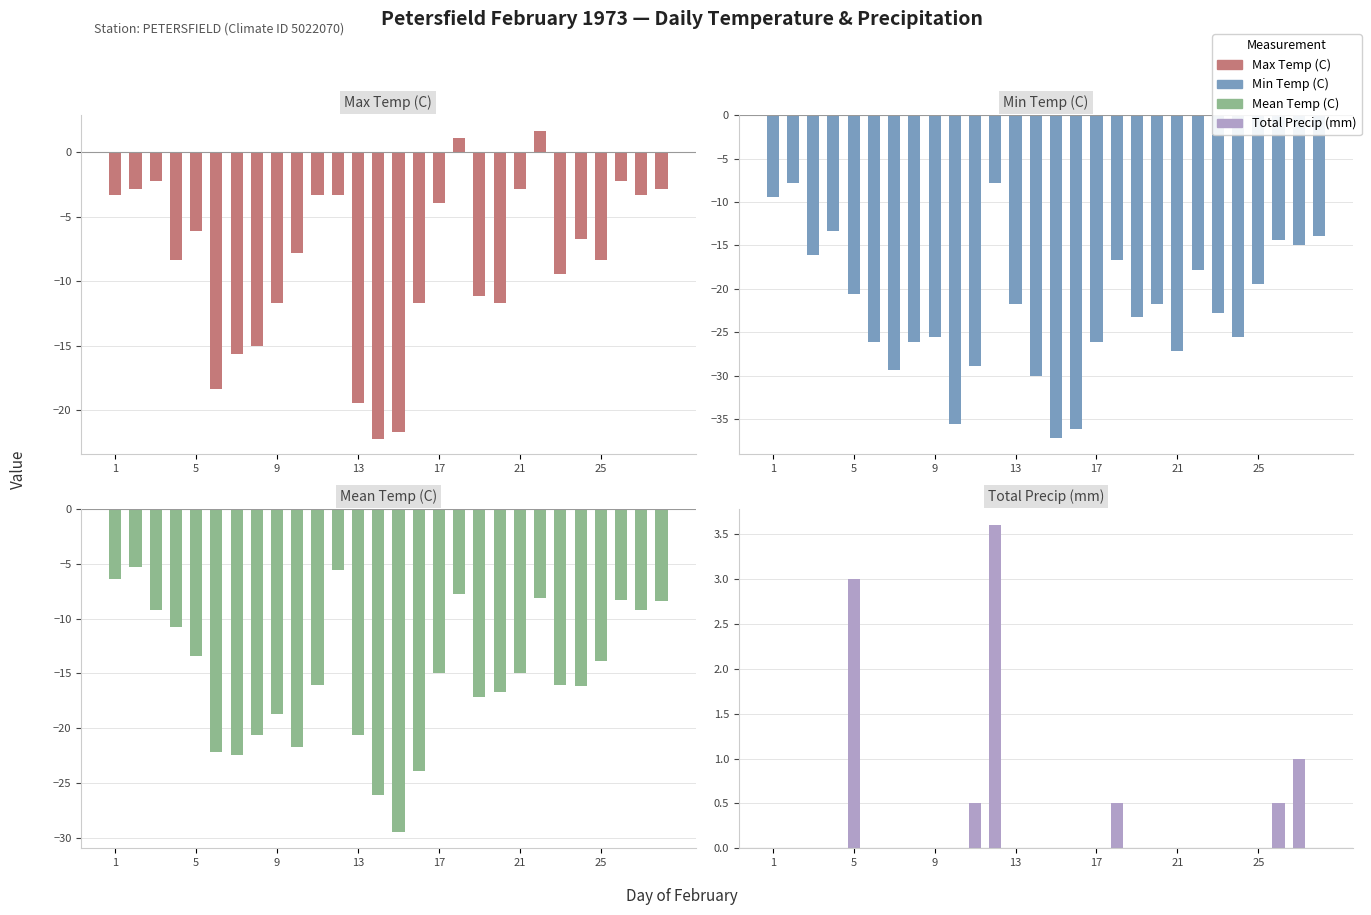

Is the value of Total Precip (mm) at 10 greater than the value of Min Temp (C) at 22?

Yes